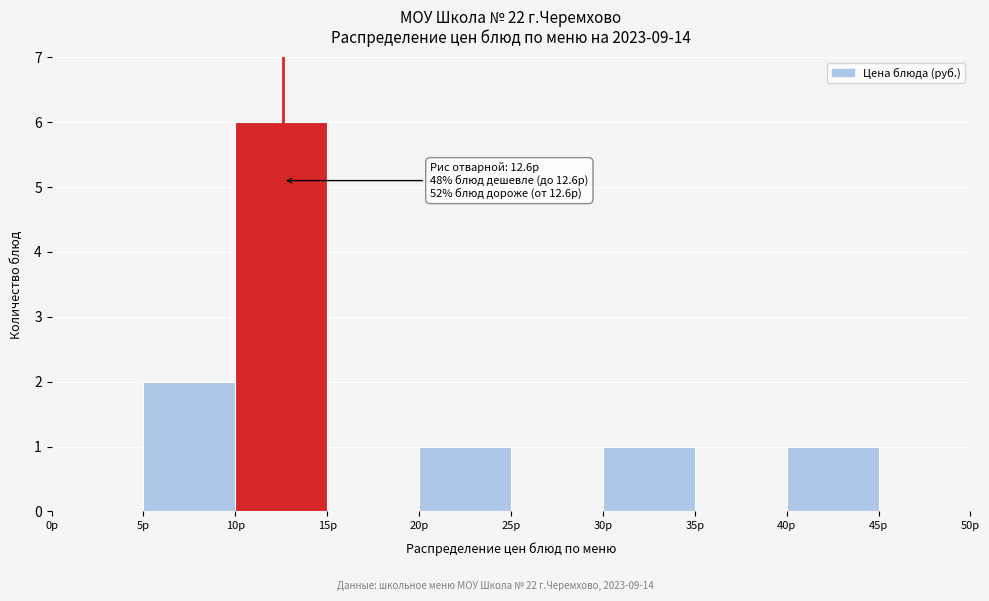

Over which range of the x-axis is the bar tallest?

10 to 15